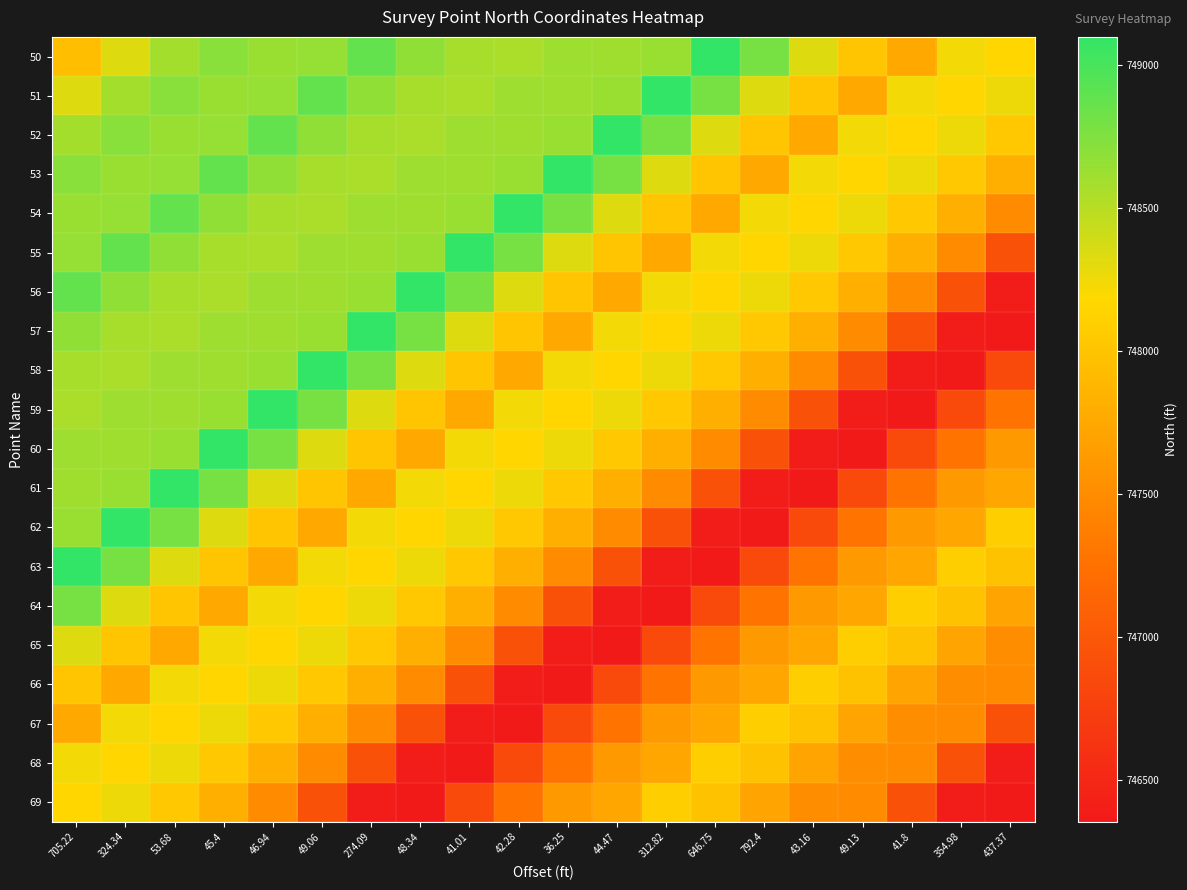

Which category has the lowest value across all series?

437.37